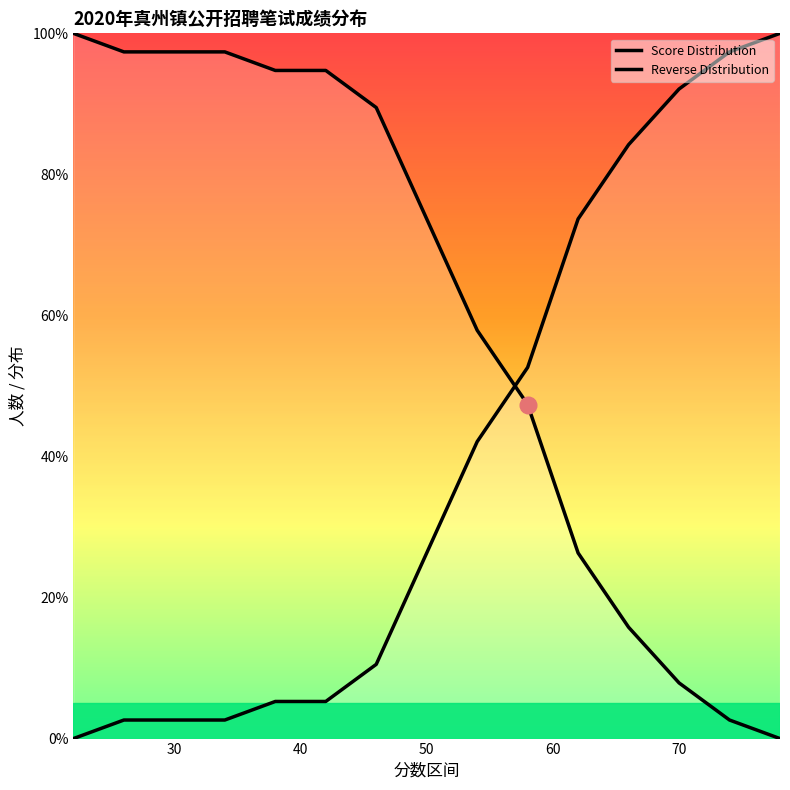

True or false: Reverse Distribution and Score Distribution intersect in this chart.

True